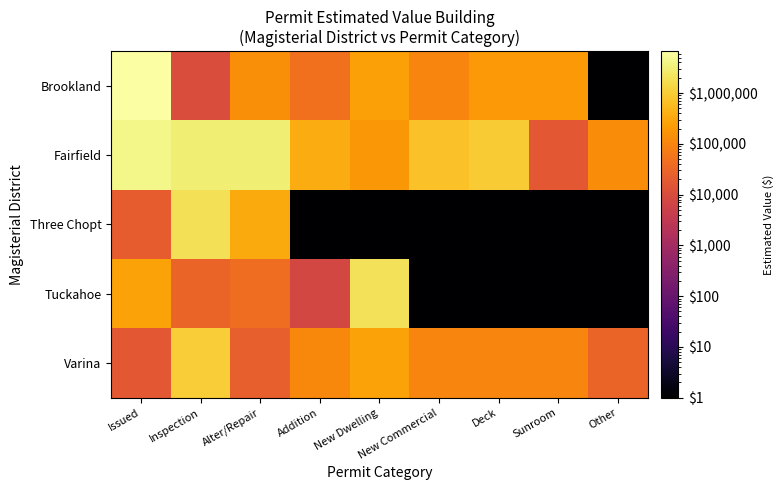

Which series has the largest range (max minus min)?

Brookland